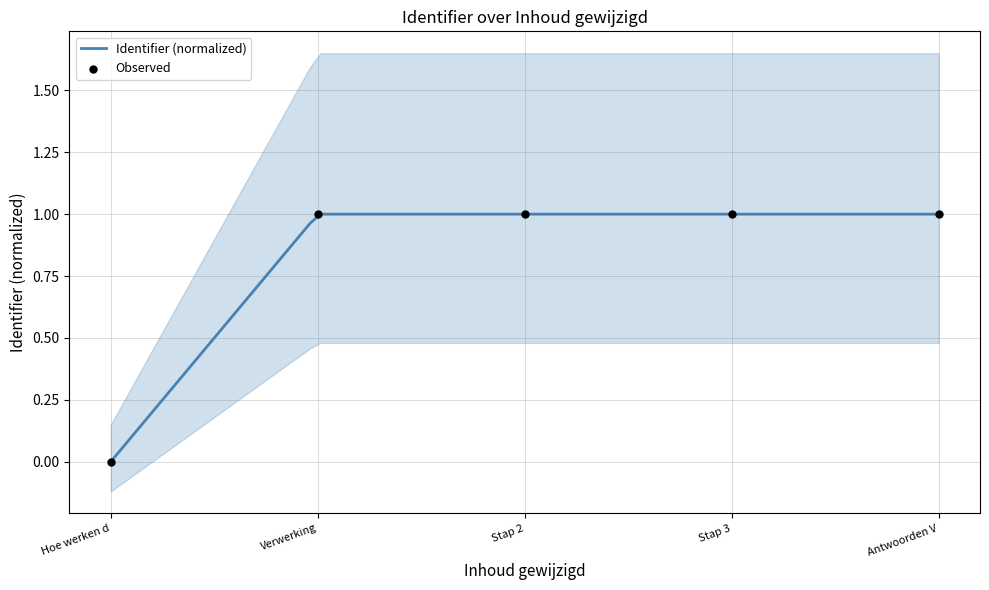

Which has a higher value, Hoe werken d or Stap 2?

Stap 2